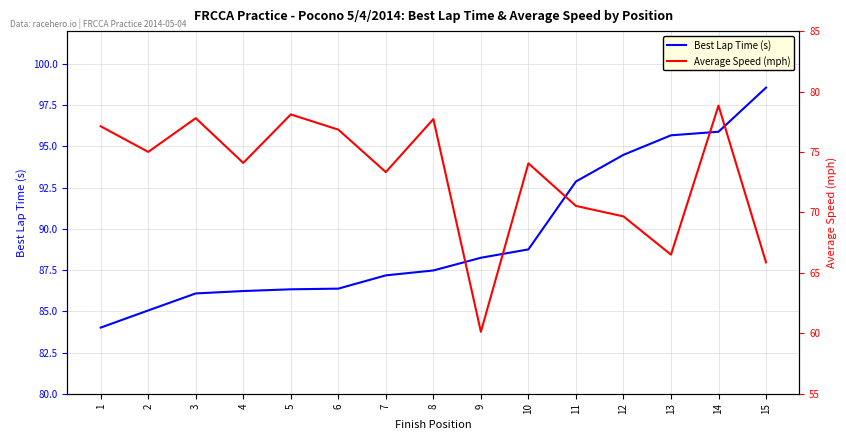

The value of Average Speed (mph) at 14 is 35.2. True or false?

False